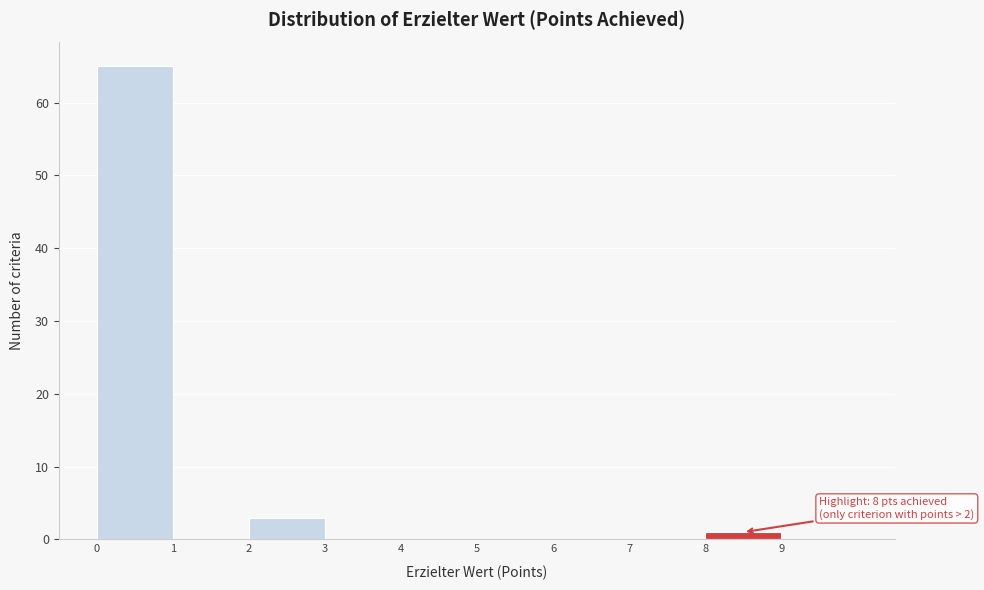

Which range on the x-axis has the tallest bar?

0 to 1